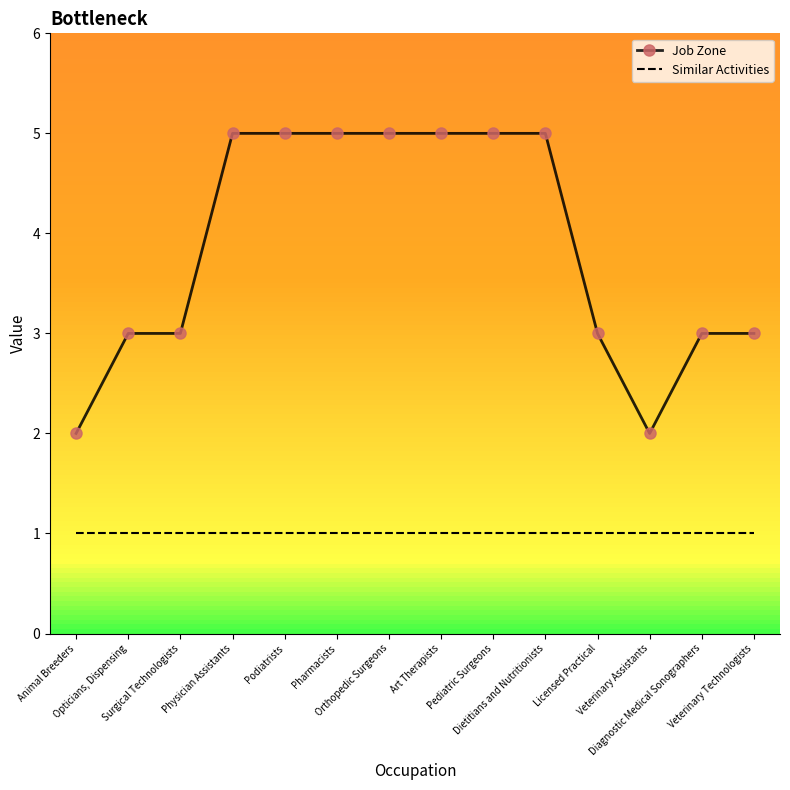

How many values in the Job Zone series are below 5?

7